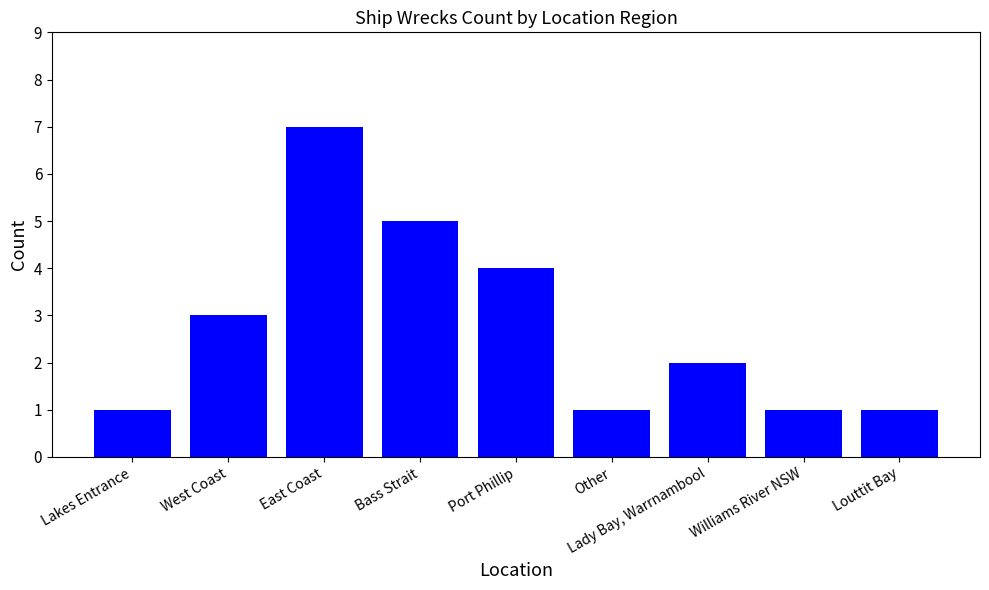

What is the label of the 1st bar from the left?

Lakes Entrance